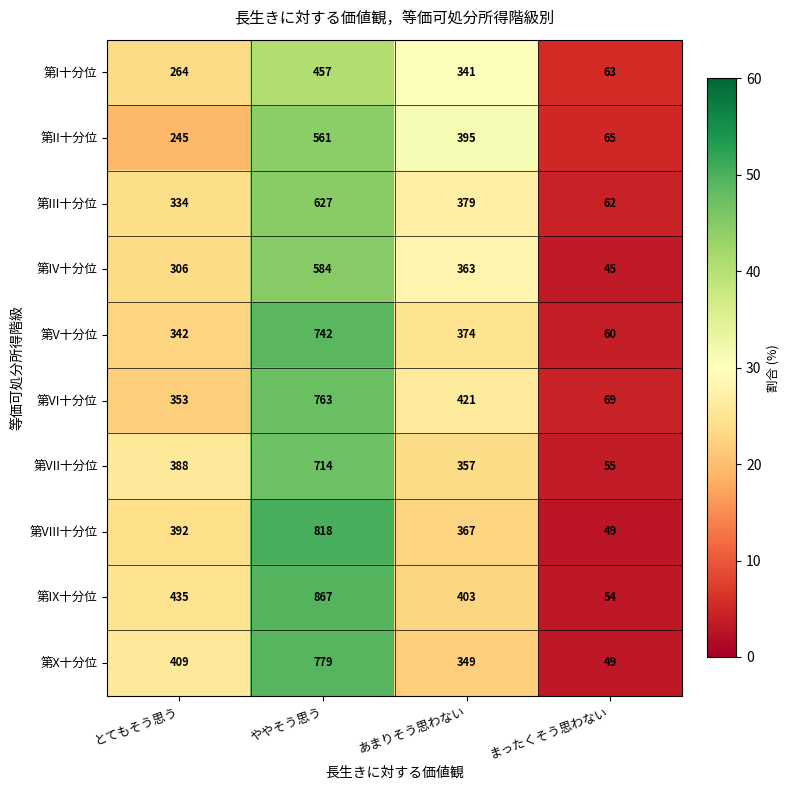

Which category has the highest value across all series?

ややそう思う